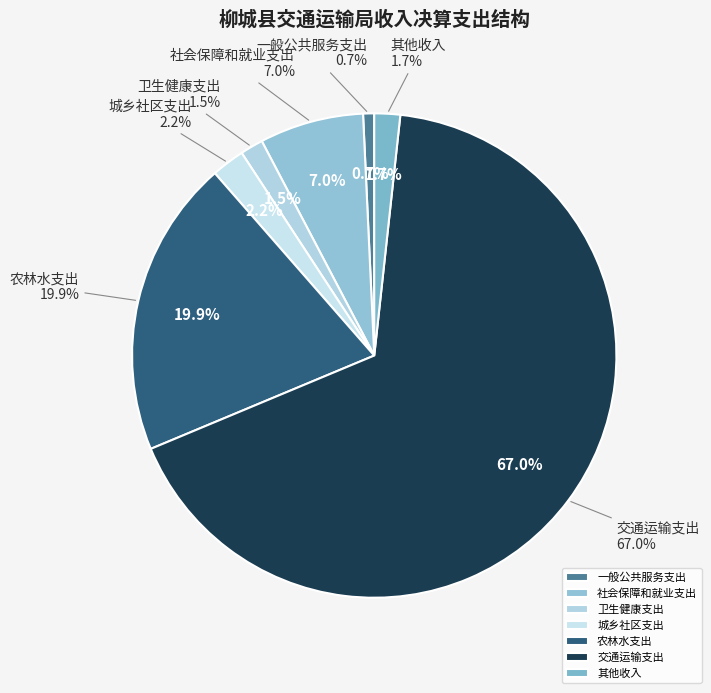

How many segments does this pie chart have?

7